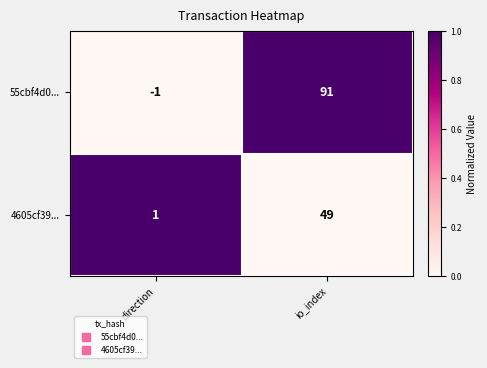

Reading right to left, extract all data points from this chart.

55cbf4d0...: 91	-1
4605cf39...: 49	1